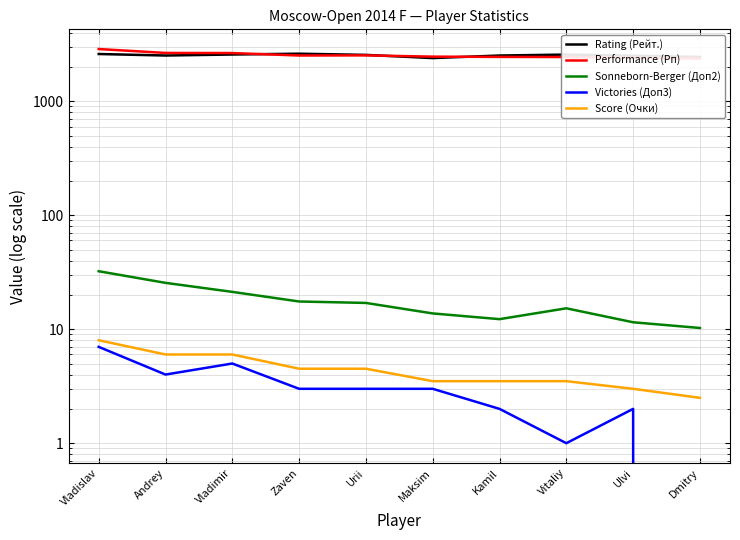

True or false: Performance (Рп) and Score (Очки) intersect in this chart.

False